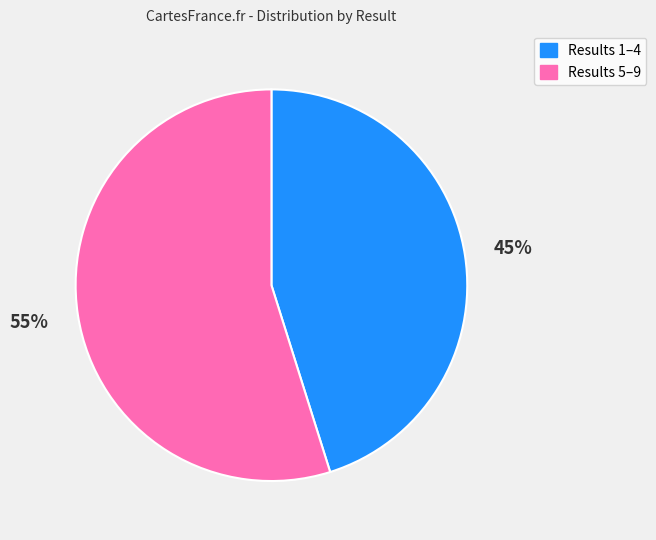

Count the number of slices in the pie.

2